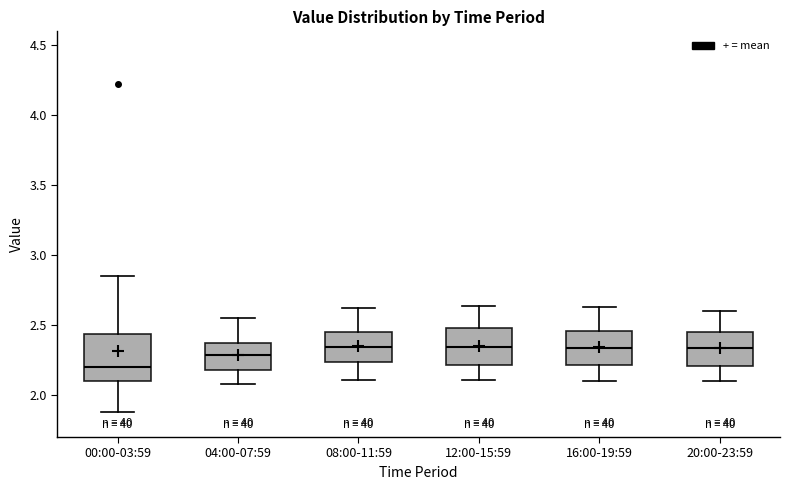

Reading left to right, read every box against the y-axis: the position of its median line, the range the box covers, and the ends of its whiskers. The values are not printed on the chart, so give them approximately, as read against the axis.

00:00-03:59: median 2.20, box 2.10 to 2.45, whiskers 1.90 to 2.85
04:00-07:59: median 2.30, box 2.20 to 2.35, whiskers 2.10 to 2.55
08:00-11:59: median 2.35, box 2.25 to 2.45, whiskers 2.10 to 2.60
12:00-15:59: median 2.35, box 2.20 to 2.50, whiskers 2.10 to 2.65
16:00-19:59: median 2.35, box 2.20 to 2.45, whiskers 2.10 to 2.65
20:00-23:59: median 2.35, box 2.20 to 2.45, whiskers 2.10 to 2.60